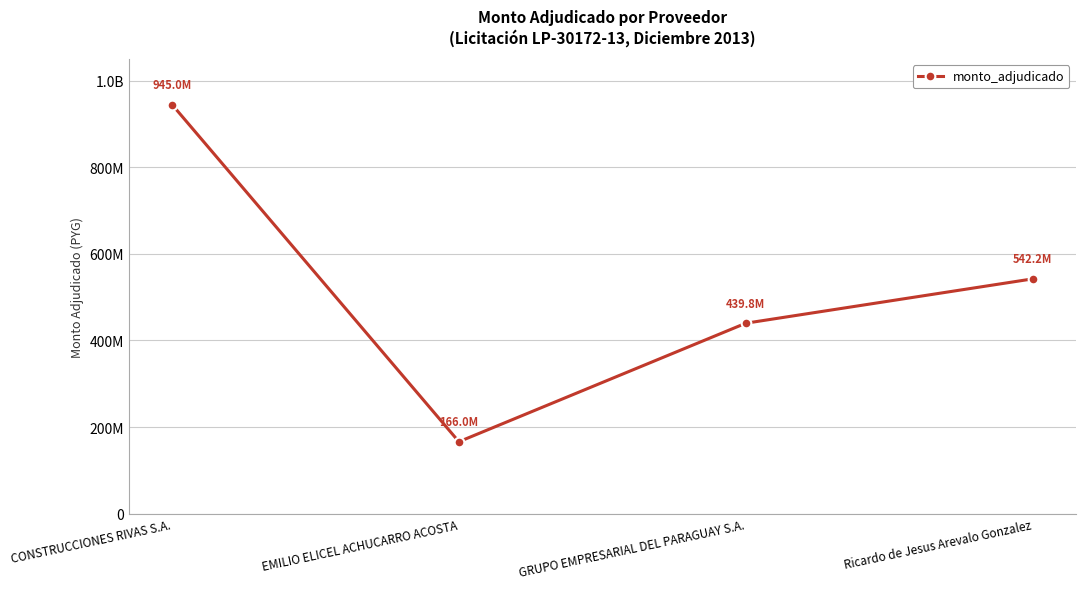

Is this an area chart (filled region under the line)?

No